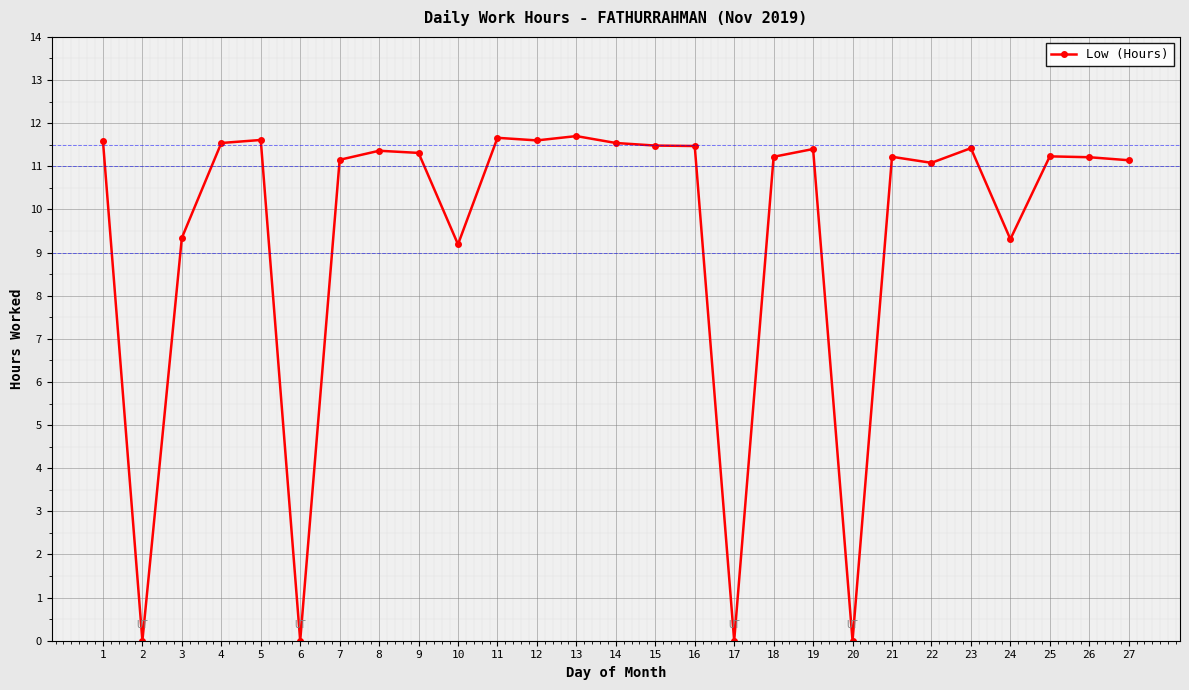

What is the change in value from 1 to 21?

-0.4